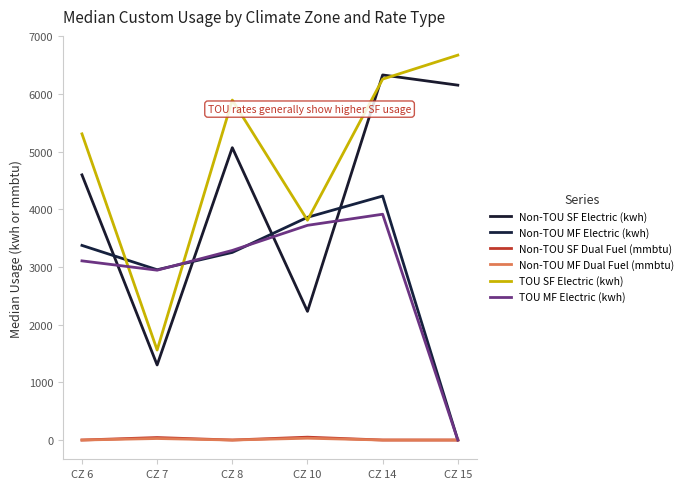

What are all the series names shown in the legend?

Non-TOU SF Electric (kwh), Non-TOU MF Electric (kwh), Non-TOU SF Dual Fuel (mmbtu), Non-TOU MF Dual Fuel (mmbtu), TOU SF Electric (kwh), TOU MF Electric (kwh)